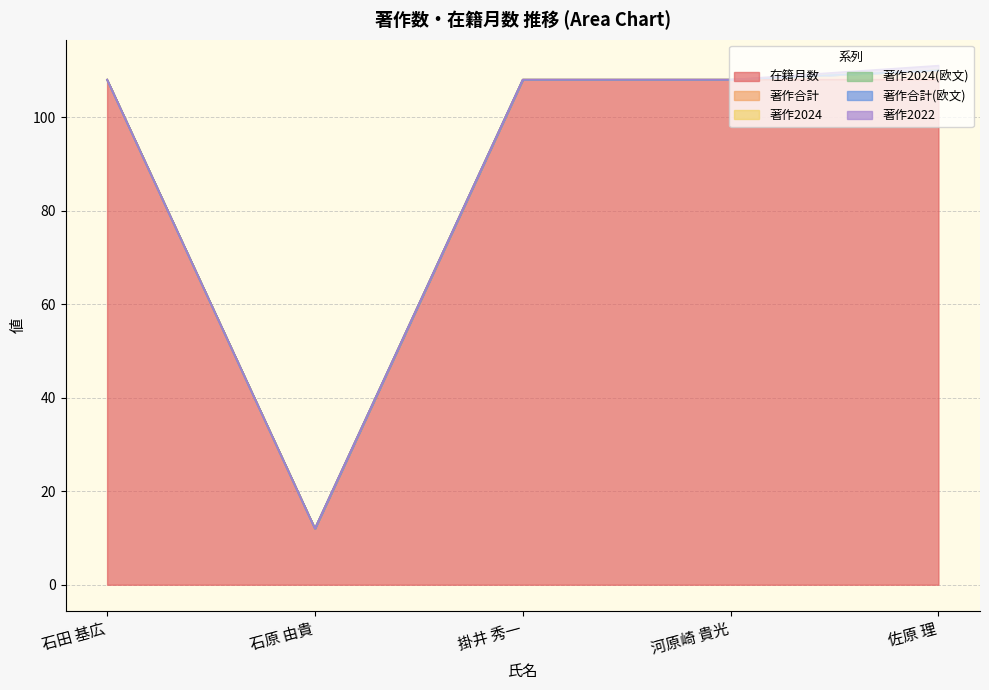

Is the value of 著作合計(欧文) at 石田 基広 greater than the value of 著作2024 at 佐原 理?

No